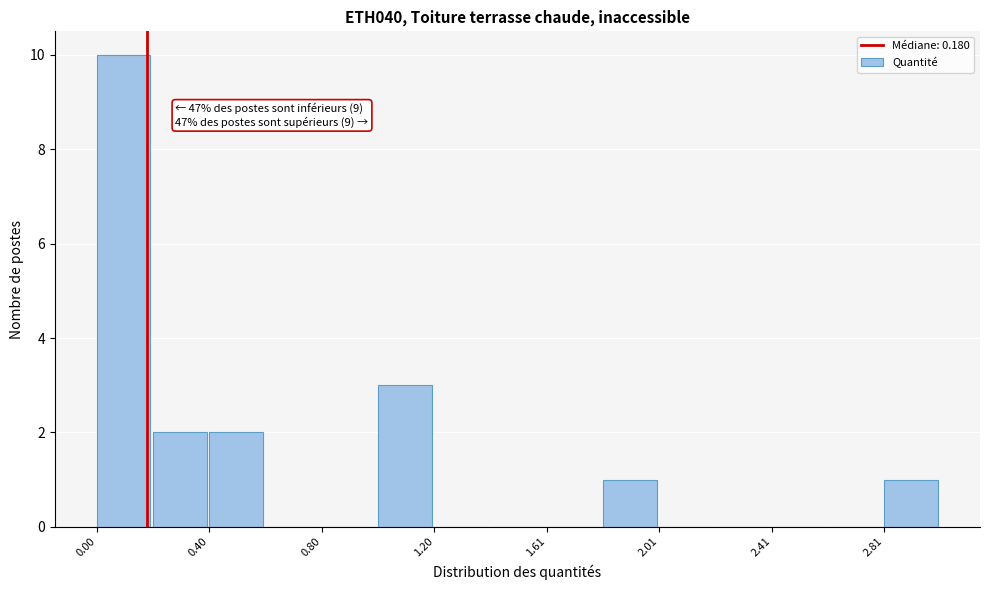

Which range on the x-axis has the tallest bar?

0.0 to 0.2